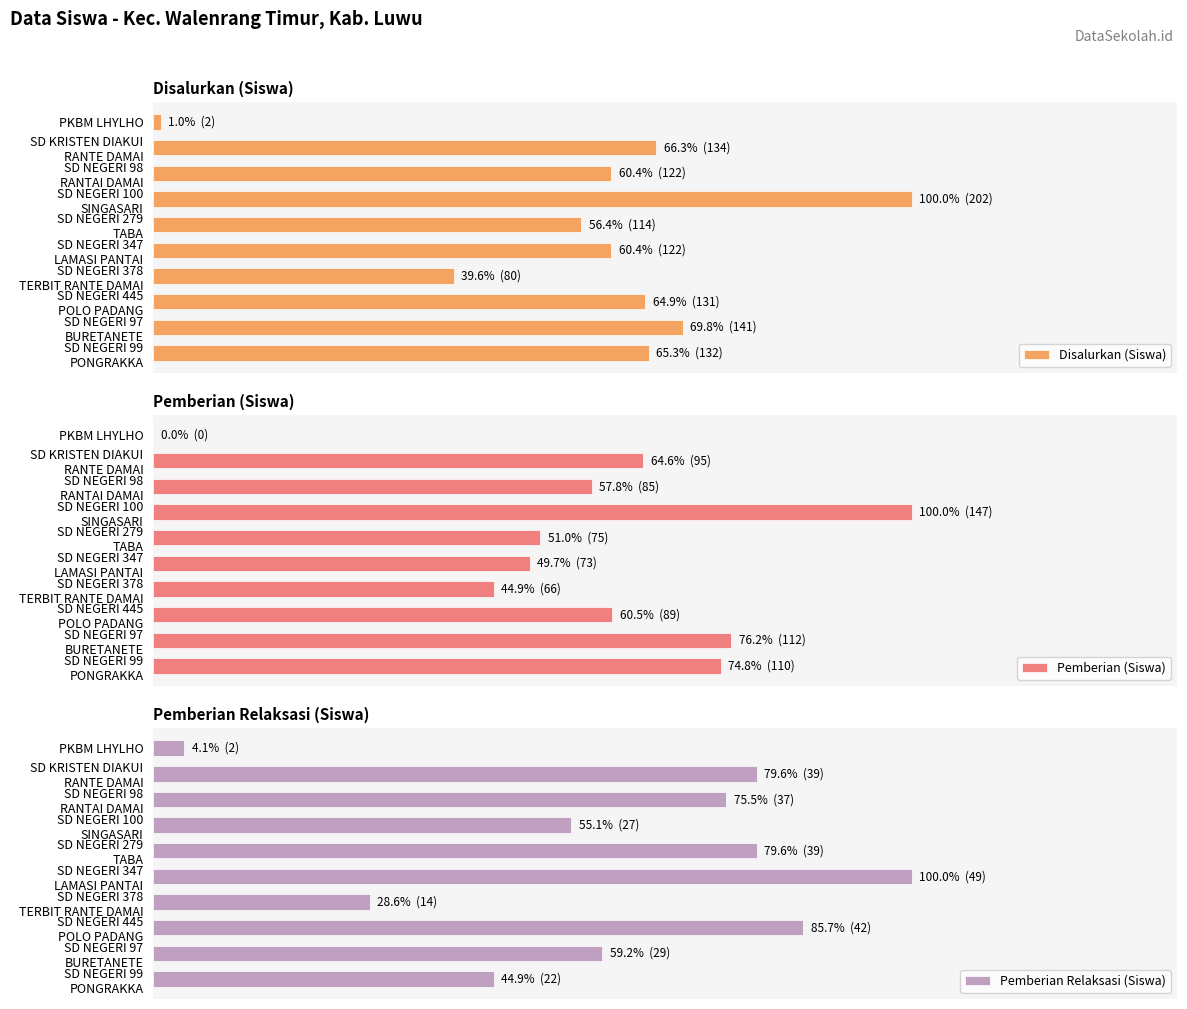

What is the value of the Pemberian Relaksasi (Siswa) bar at the 10th from the left?

22